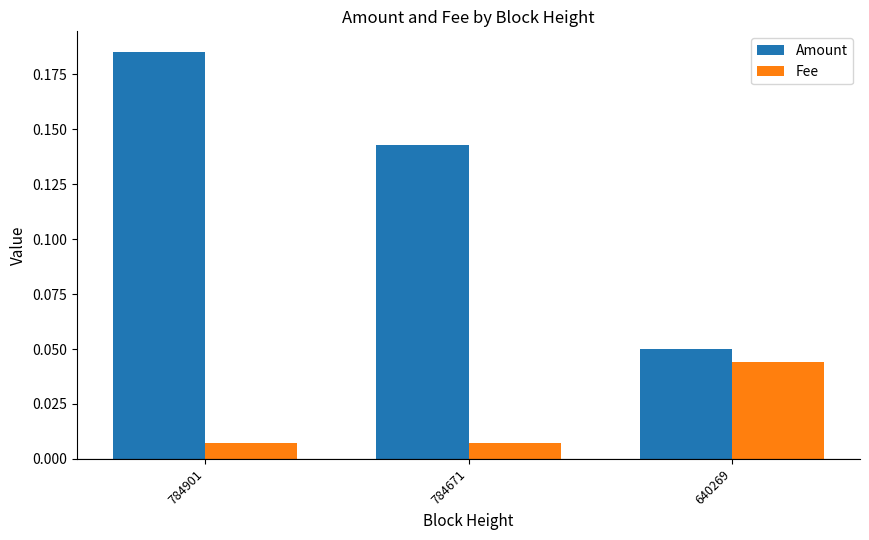

At 784671, list the series in order from largest to smallest.

Amount, Fee